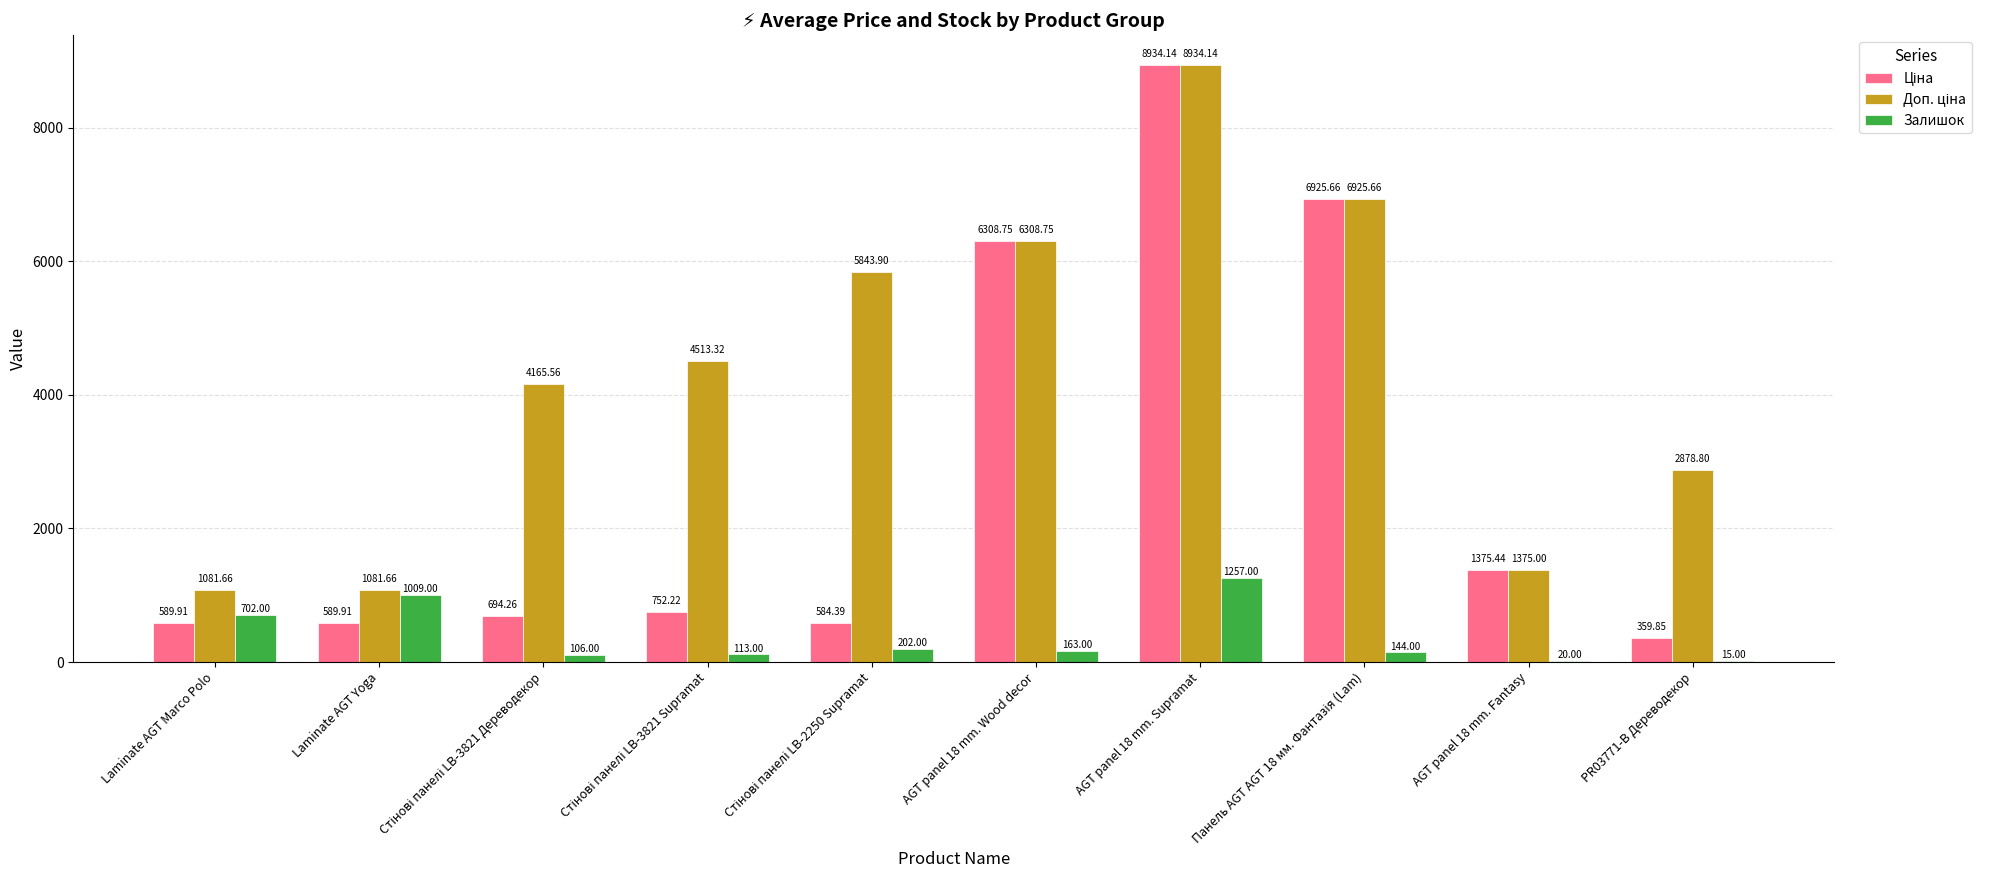

What is the total value across all series at AGT panel 18 mm. Wood decor?

12780.5